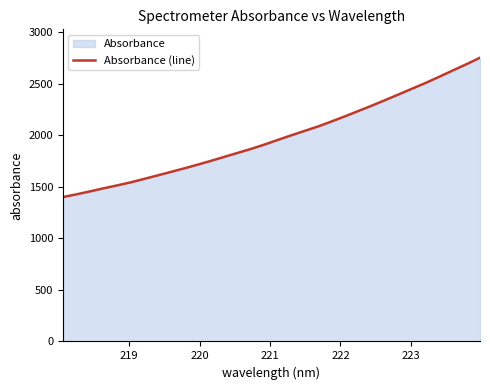

What is the smallest value displayed?

1399.8